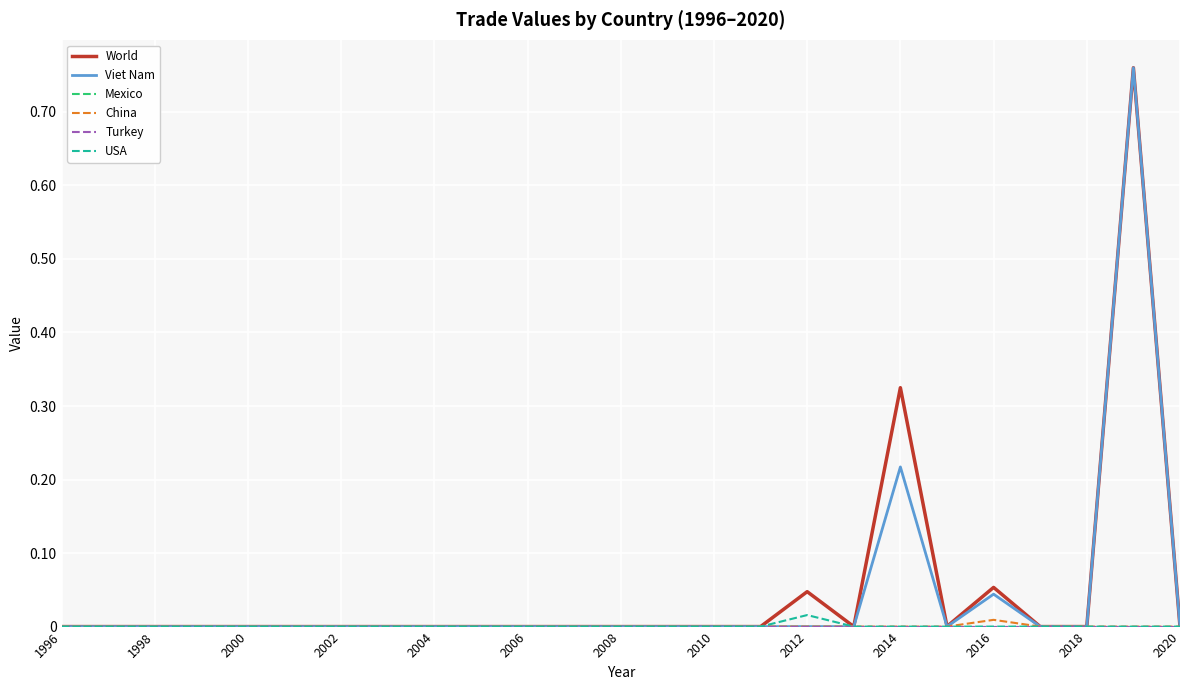

Which series has the largest range (max minus min)?

World